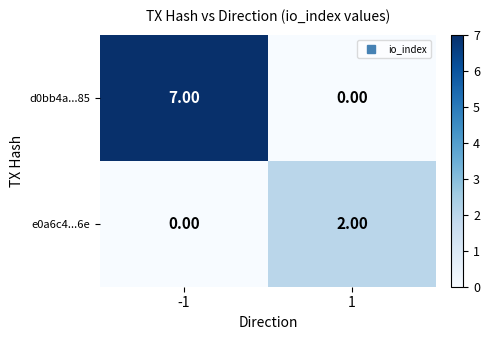

What is the difference between the d0bb4a...85 values at 1 and -1?

7